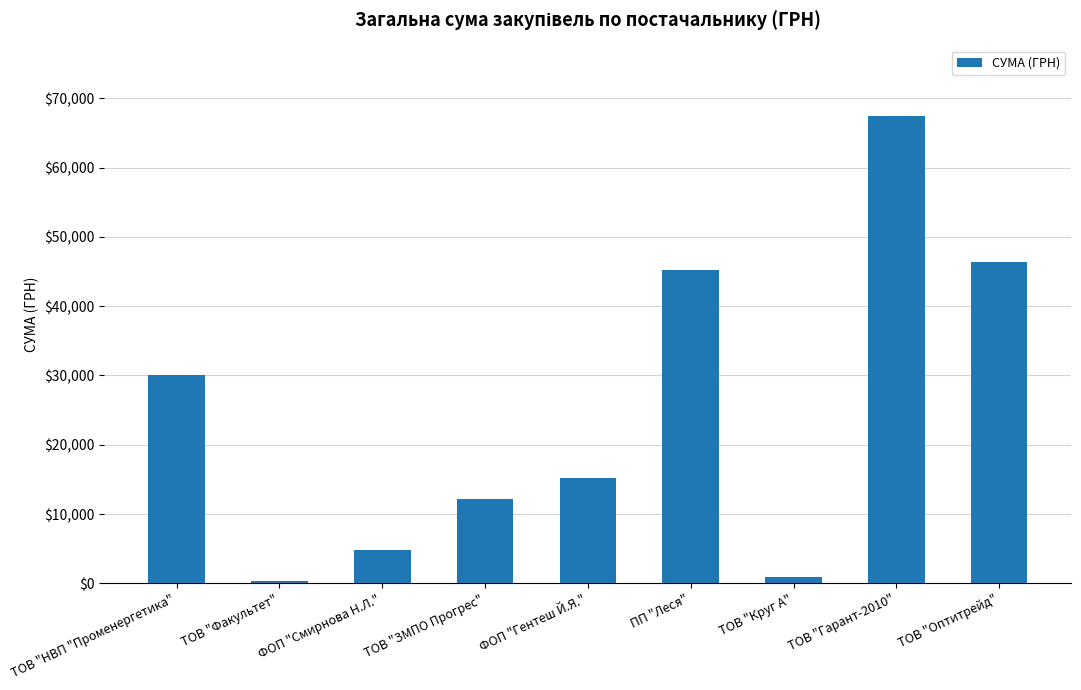

What is the sum of all values?

222464.5